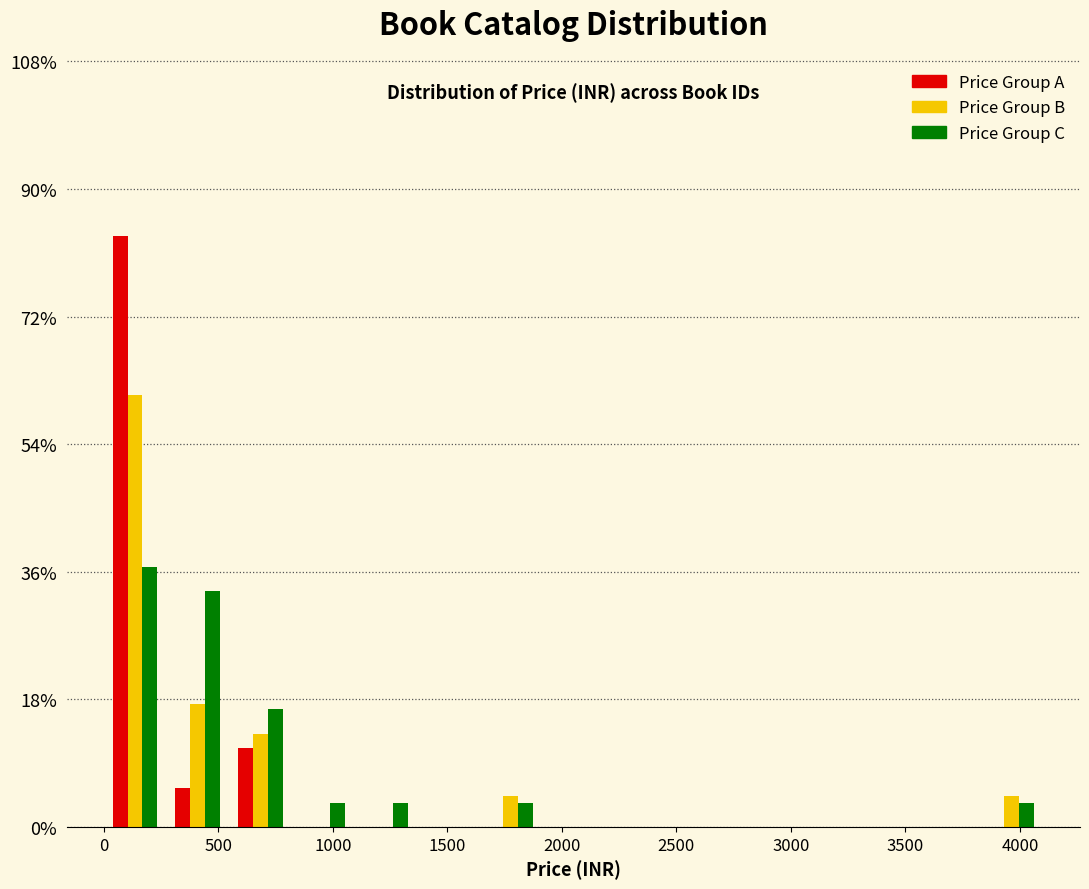

What is the height of the Price Group B bar covering 3850 to 4100 on the x-axis? Neither the bar edges nor the heights are printed on the chart, so give them approximately, as read against the axes.

4